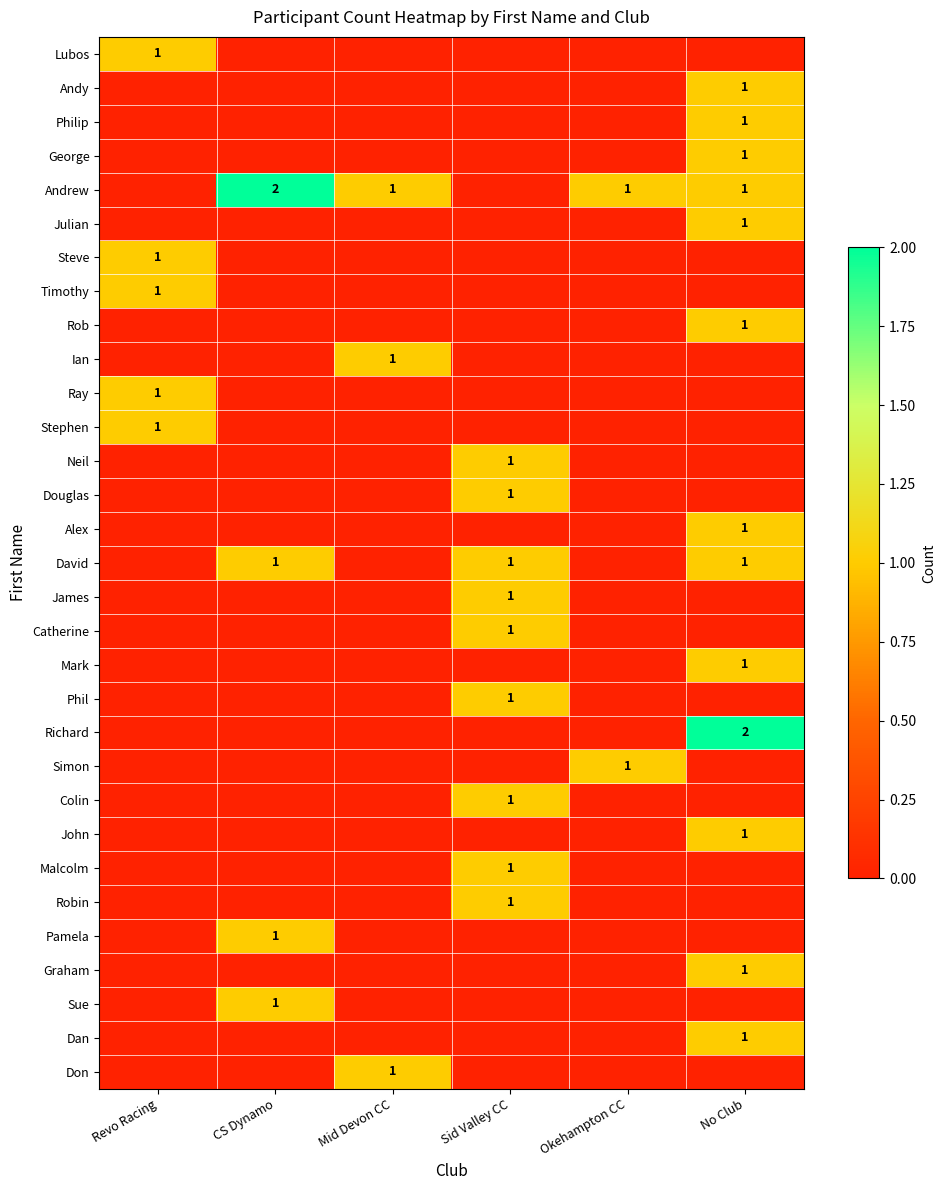

Rank the series by their maximum value, from highest to lowest.

Andrew, Richard, Lubos, Andy, Philip, George, Julian, Steve, Timothy, Rob, Ian, Ray, Stephen, Neil, Douglas, Alex, David, James, Catherine, Mark, Phil, Simon, Colin, John, Malcolm, Robin, Pamela, Graham, Sue, Dan, Don